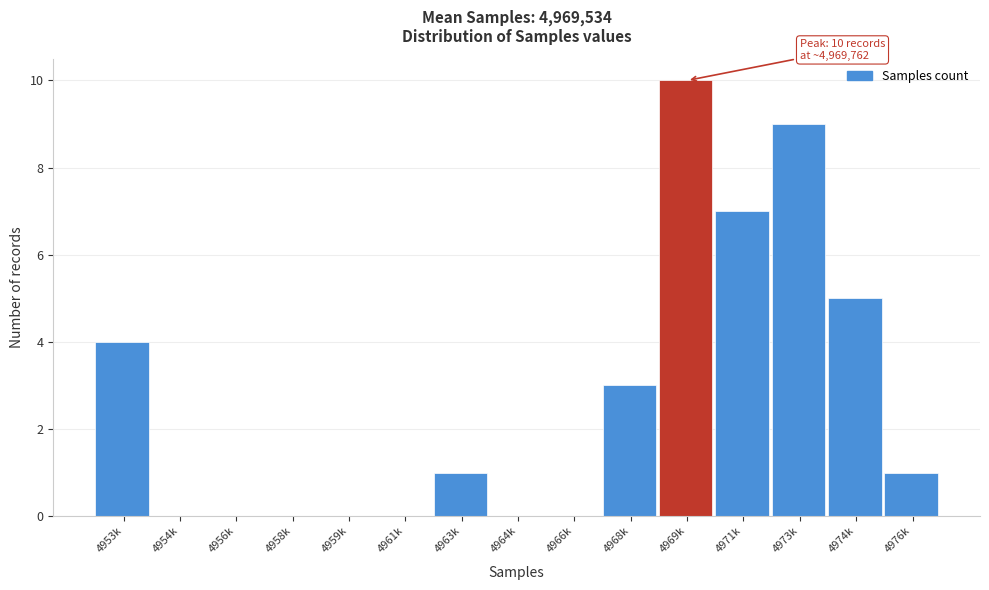

Reading left to right, what are all the values shown in this chart?

4953k=4	4954k=0	4956k=0	4958k=0	4959k=0	4961k=0	4963k=1	4964k=0	4966k=0	4968k=3	4969k=10	4971k=7	4973k=9	4974k=5	4976k=1